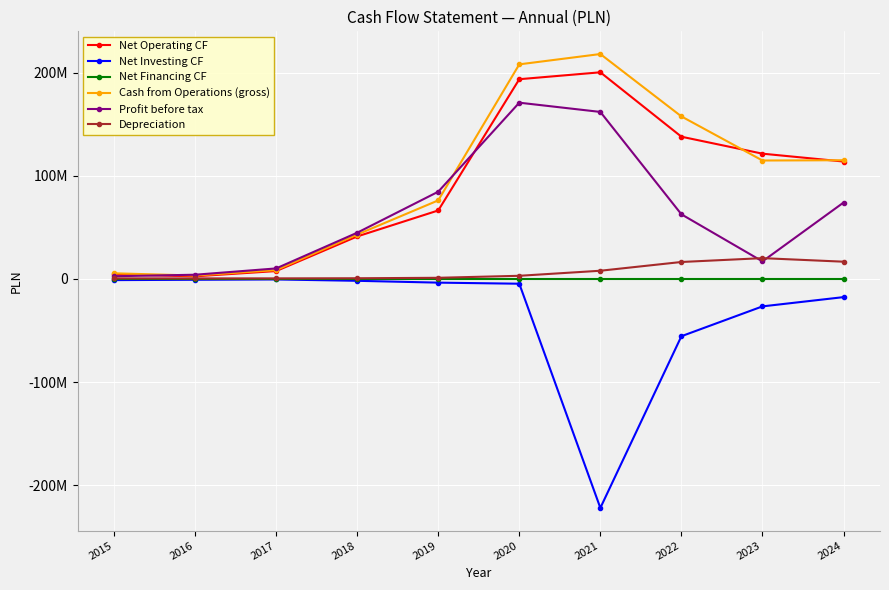

True or false: Depreciation has more than 1 interior local peaks.

False